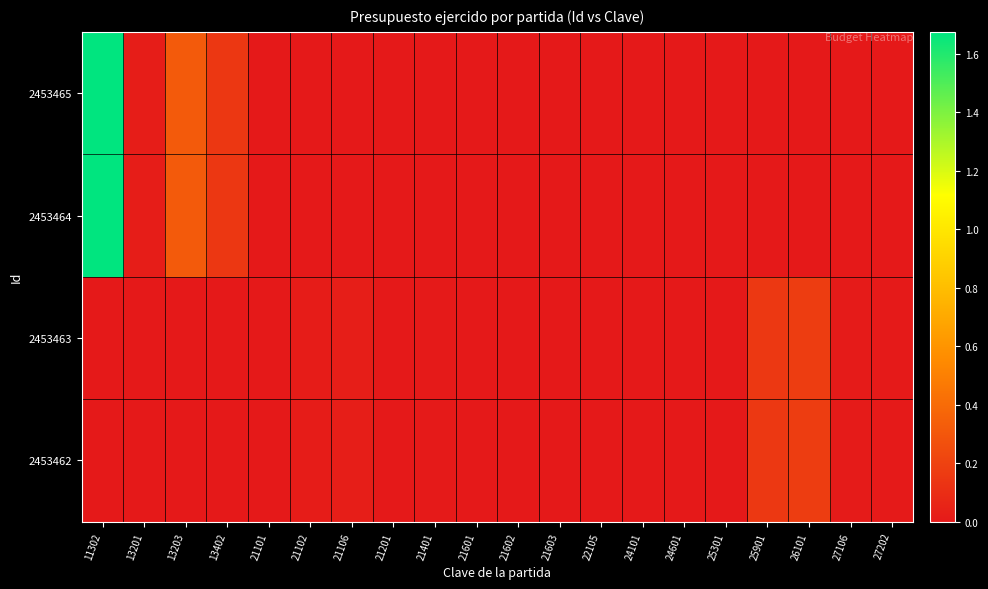

Reading left to right, extract all data points from this chart.

2453465: 11302=1675184.2	13201=21006.2	13203=316572.8	13402=146500.0	21101=0.0	21102=0.0	21106=0.0	21201=0.0	21401=0.0	21601=0.0	21602=0.0	21603=0.0	22105=0.0	24101=0.0	24601=0.0	25301=0.0	25901=0.0	26101=0.0	27106=0.0	27202=0.0
2453464: 11302=1675184.2	13201=21006.2	13203=316572.8	13402=146500.0	21101=0.0	21102=0.0	21106=0.0	21201=0.0	21401=0.0	21601=0.0	21602=0.0	21603=0.0	22105=0.0	24101=0.0	24601=0.0	25301=0.0	25901=0.0	26101=0.0	27106=0.0	27202=0.0
2453463: 11302=0.0	13201=0.0	13203=0.0	13402=0.0	21101=0.0	21102=16462.5	21106=27467.2	21201=2661.0	21401=5935.0	21601=803.5	21602=0.0	21603=1089.1	22105=0.0	24101=1360.0	24601=0.0	25301=3156.5	25901=150639.0	26101=178215.4	27106=11414.6	27202=3854.9
2453462: 11302=0.0	13201=0.0	13203=0.0	13402=0.0	21101=0.0	21102=16462.5	21106=27467.2	21201=2661.0	21401=5935.0	21601=803.5	21602=0.0	21603=1089.1	22105=0.0	24101=1360.0	24601=0.0	25301=3156.5	25901=150639.0	26101=178215.4	27106=11414.6	27202=3854.9